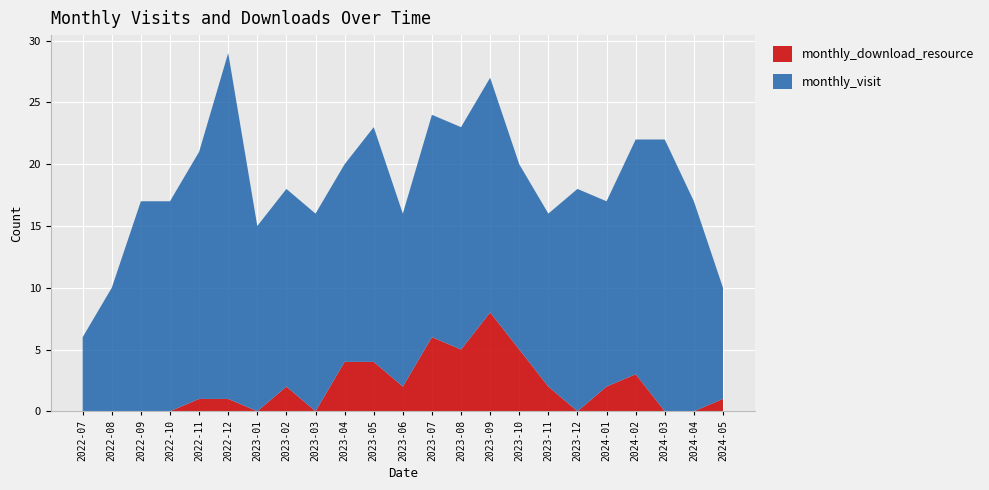

Reading right to left, what are all the values shown in this chart?

monthly_visit: 2024-05=9	2024-04=17	2024-03=22	2024-02=19	2024-01=15	2023-12=18	2023-11=14	2023-10=15	2023-09=19	2023-08=18	2023-07=18	2023-06=14	2023-05=19	2023-04=16	2023-03=16	2023-02=16	2023-01=15	2022-12=28	2022-11=20	2022-10=17	2022-09=17	2022-08=10	2022-07=6
monthly_download_resource: 2024-05=1	2024-04=0	2024-03=0	2024-02=3	2024-01=2	2023-12=0	2023-11=2	2023-10=5	2023-09=8	2023-08=5	2023-07=6	2023-06=2	2023-05=4	2023-04=4	2023-03=0	2023-02=2	2023-01=0	2022-12=1	2022-11=1	2022-10=0	2022-09=0	2022-08=0	2022-07=0